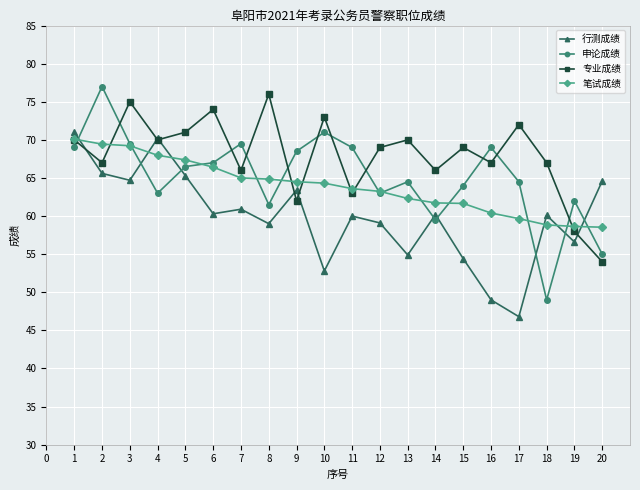

How many interior local peaks does the 申论成绩 series have?

6